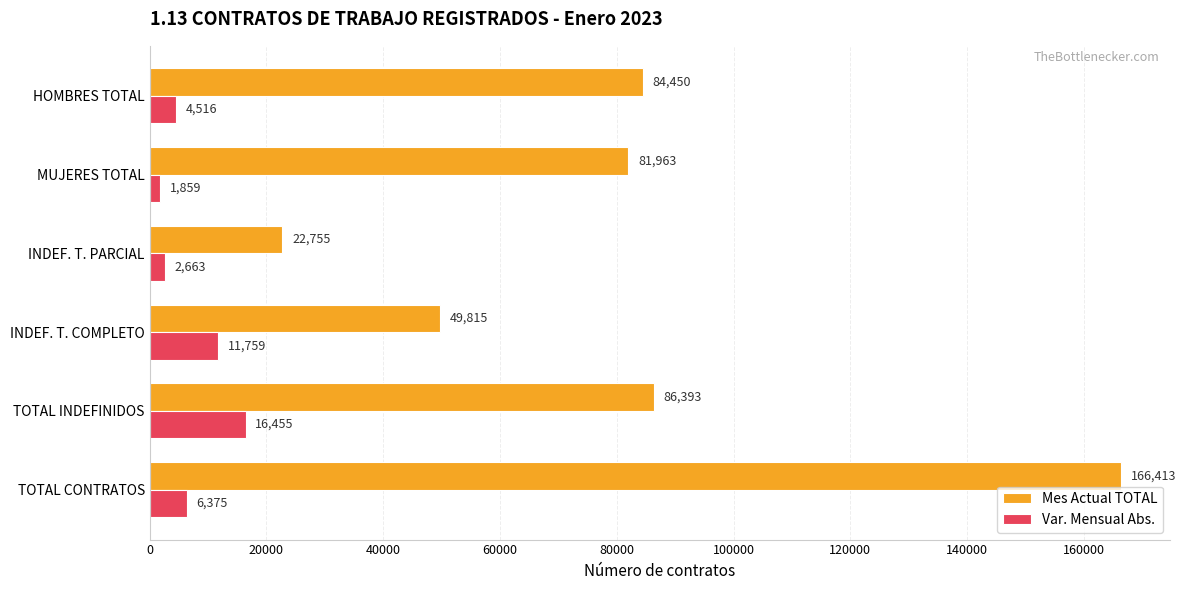

What is the maximum value shown in the chart?

166413